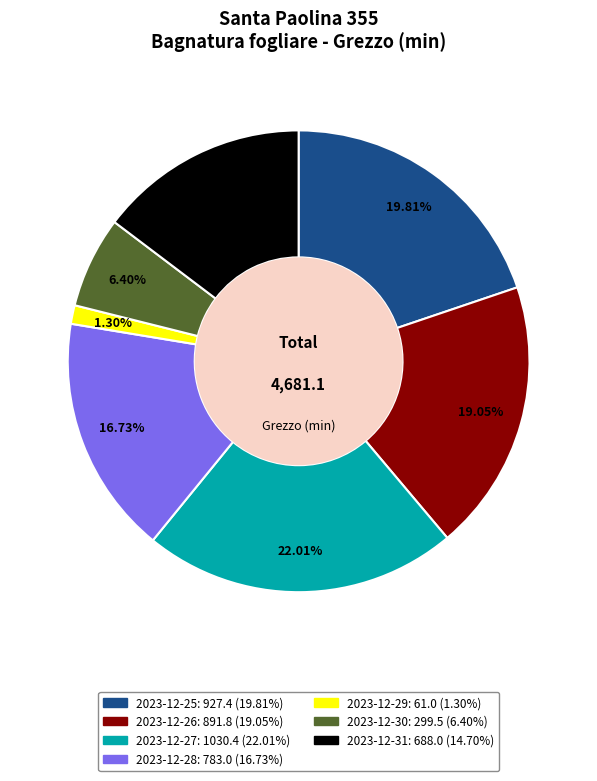

To the nearest percent, what percentage of the pie is 2023-12-31?

15%